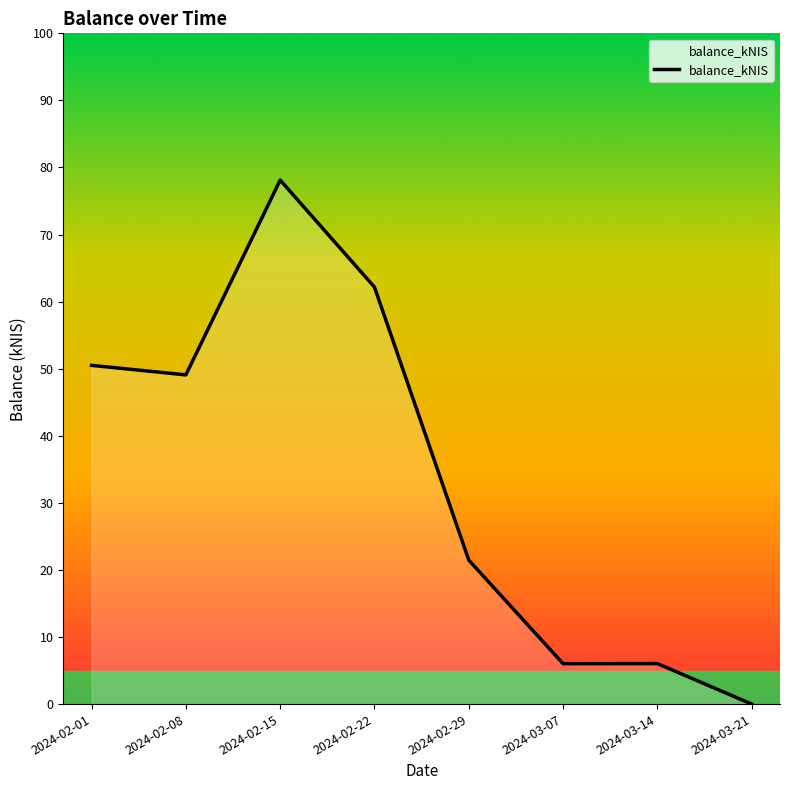

Count the number of categories in the chart.

8